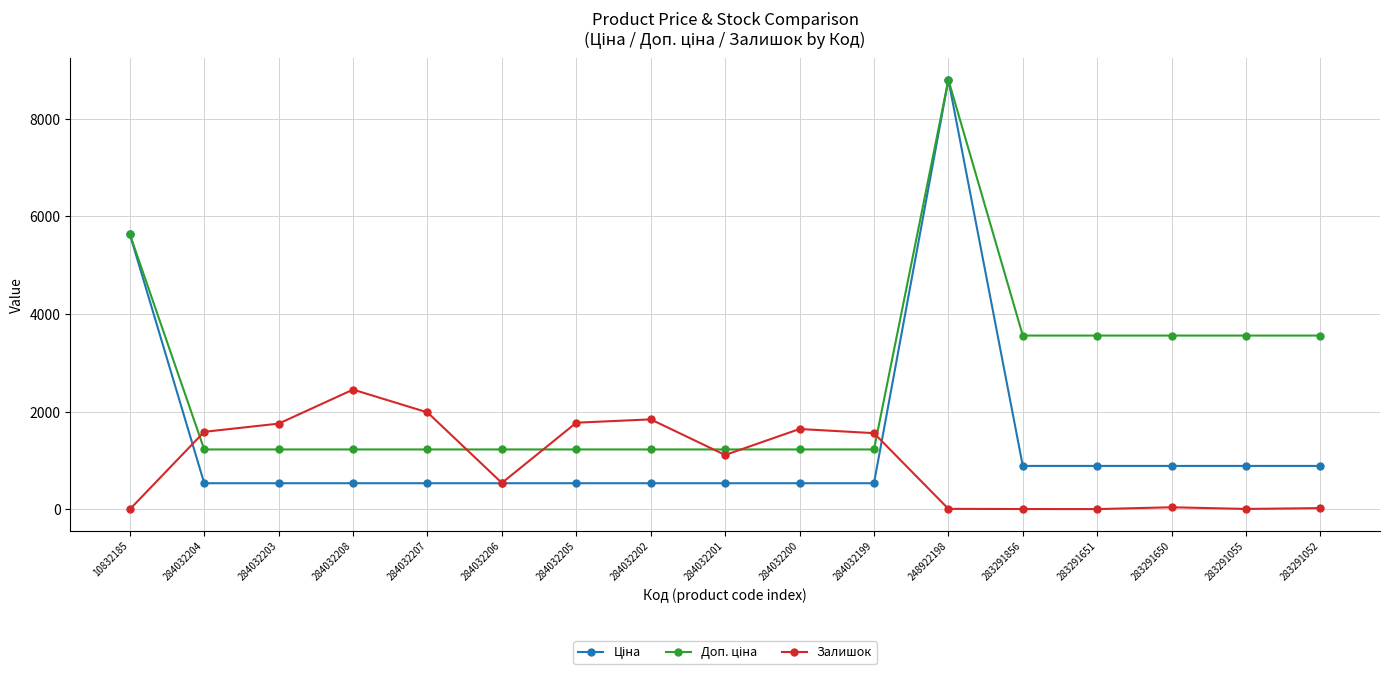

The Залишок series shows 541.0 at 284032206. True or false?

True